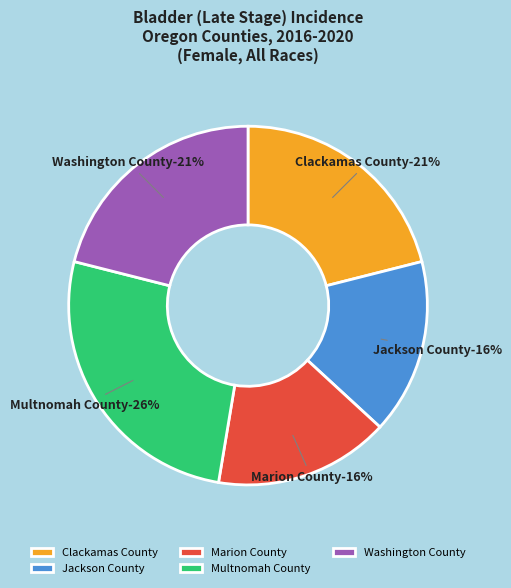

What percentage is NOT represented by Jackson County?

84.2%